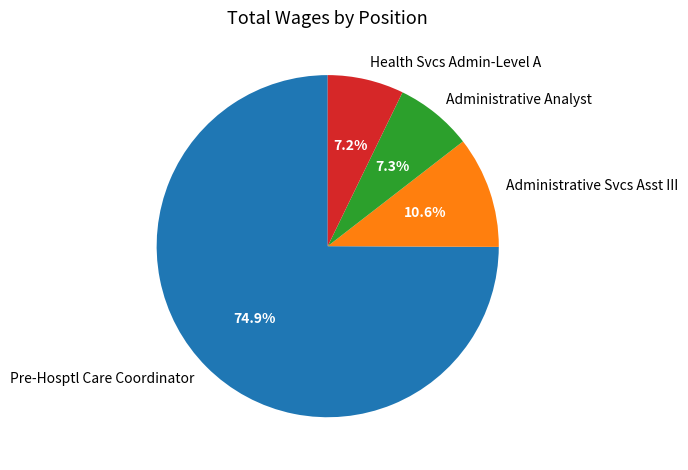

Combined, do Health Svcs Admin-Level A and Administrative Analyst account for over 50%?

No